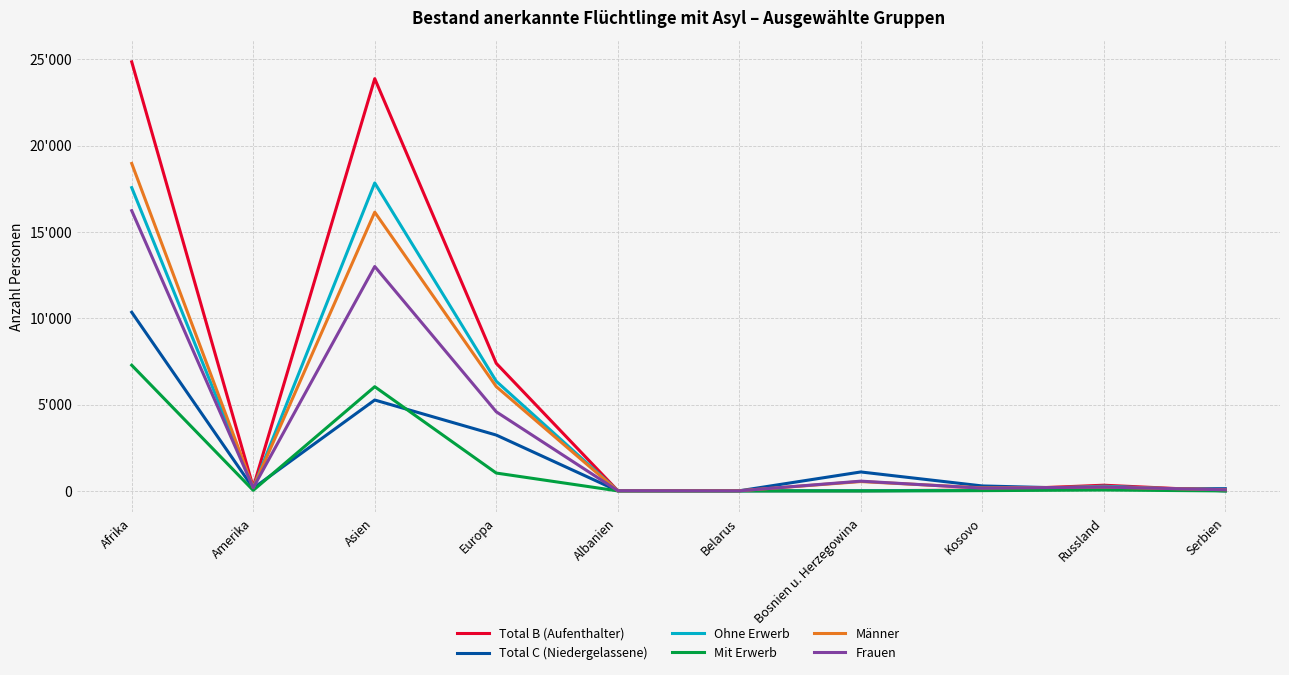

Rank the series by their maximum value, from highest to lowest.

Total B (Aufenthalter), Männer, Ohne Erwerb, Frauen, Total C (Niedergelassene), Mit Erwerb